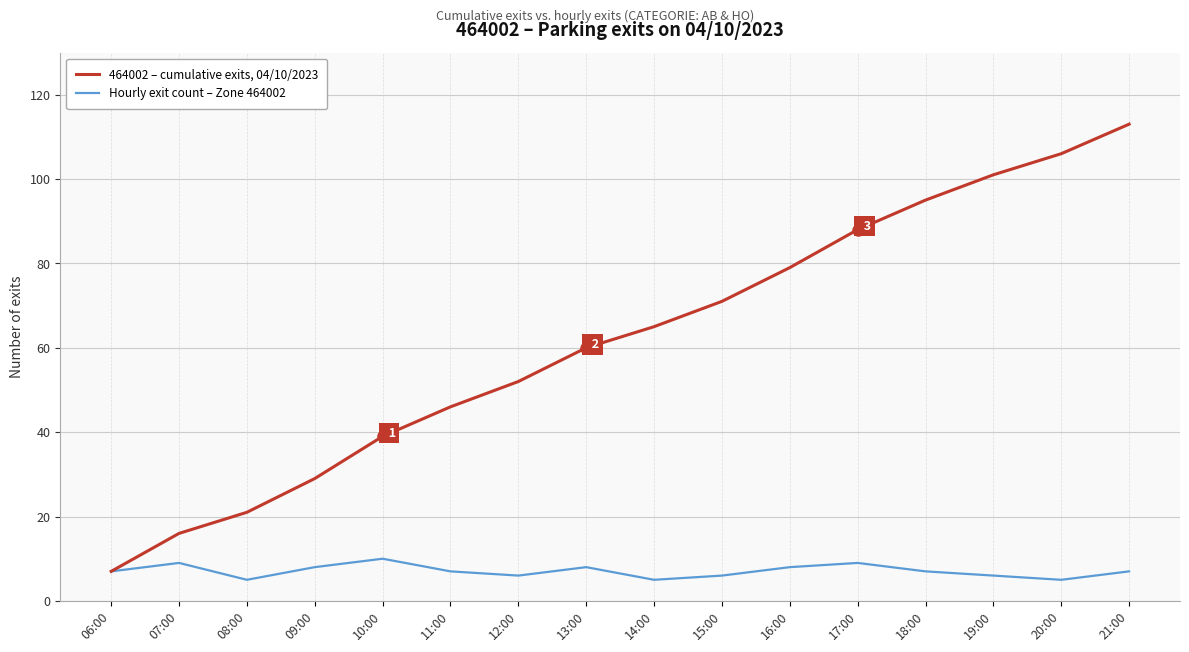

What position from the left is 18:00?

13